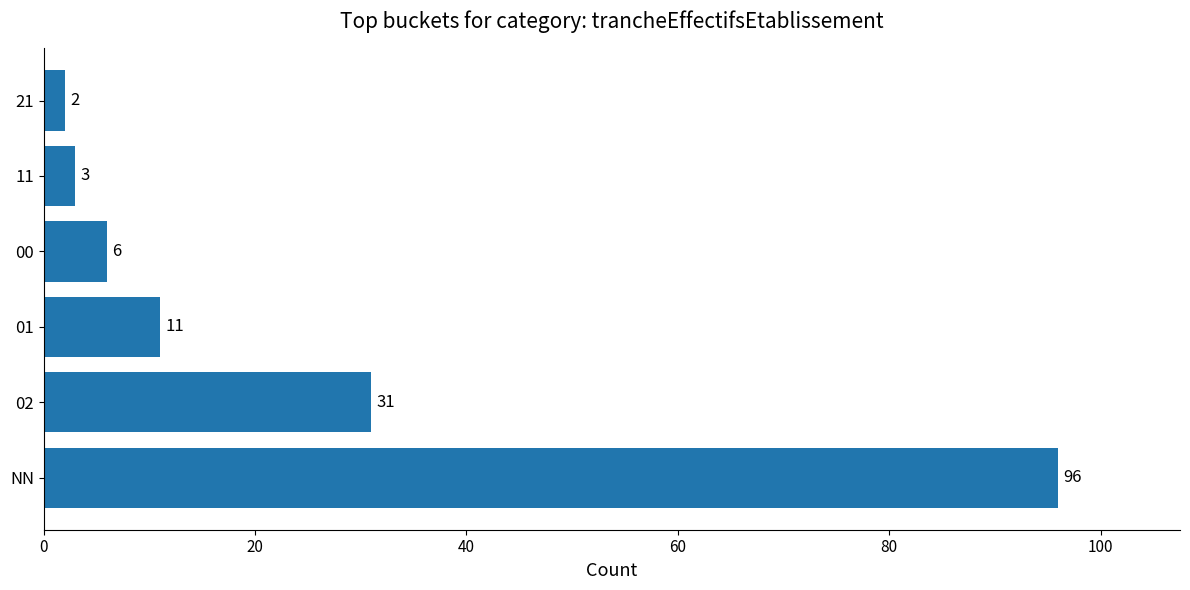

Is it true that the value at NN is 60?

False